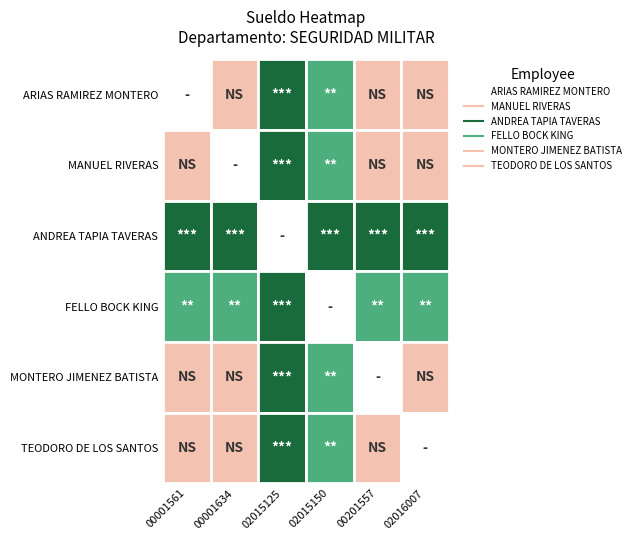

Is the value of MONTERO JIMENEZ BATISTA at 3 greater than the value of MANUEL RIVERAS at 1?

Yes